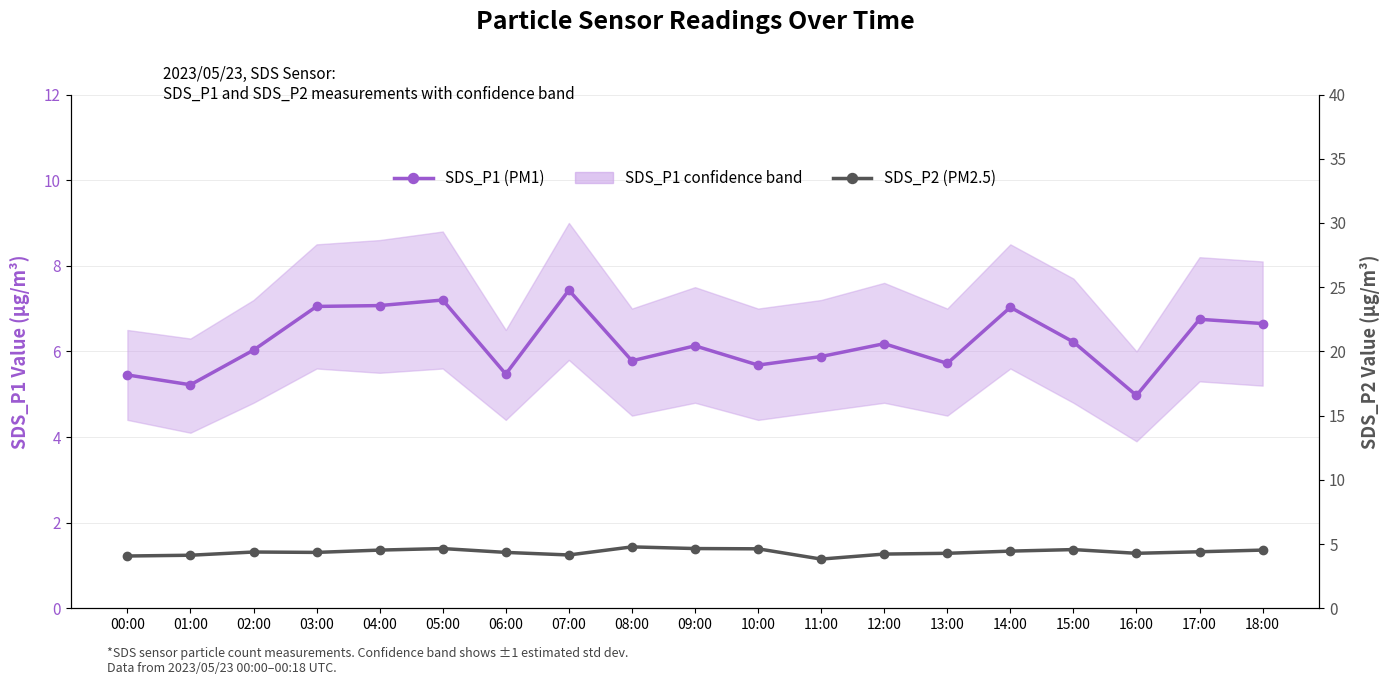

What position from the right is 01:00?

18